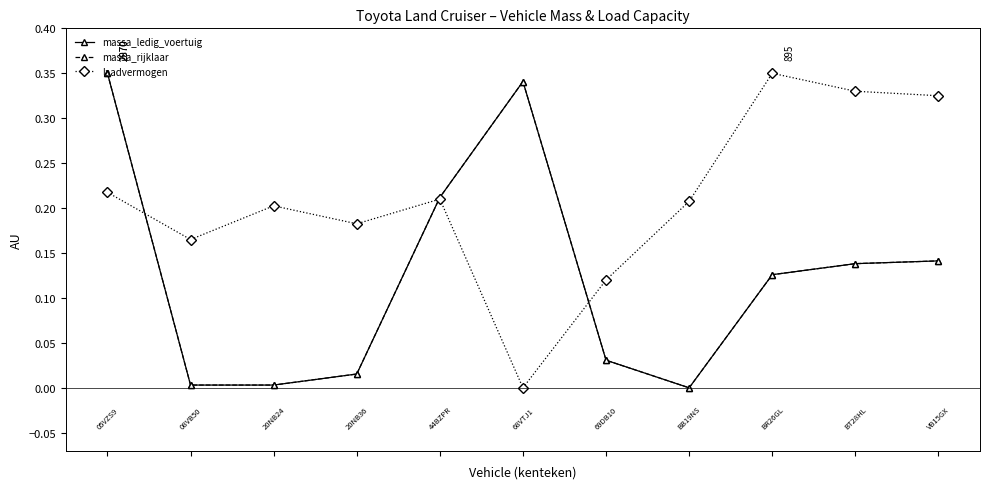

Reading left to right, what are all the values shown in this chart?

massa_ledig_voertuig: 0.3	0.0	0.0	0.0	0.2	0.3	0.0	0.0	0.1	0.1	0.1
massa_rijklaar: 0.3	0.0	0.0	0.0	0.2	0.3	0.0	0.0	0.1	0.1	0.1
laadvermogen: 0.2	0.2	0.2	0.2	0.2	0.0	0.1	0.2	0.3	0.3	0.3